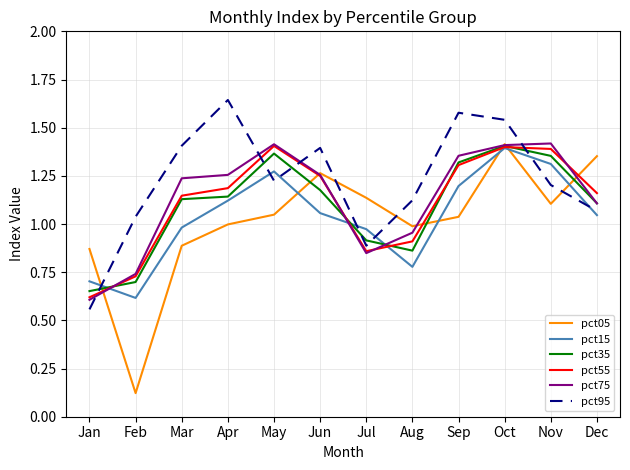

At which category is the sum across all series the highest?

Oct